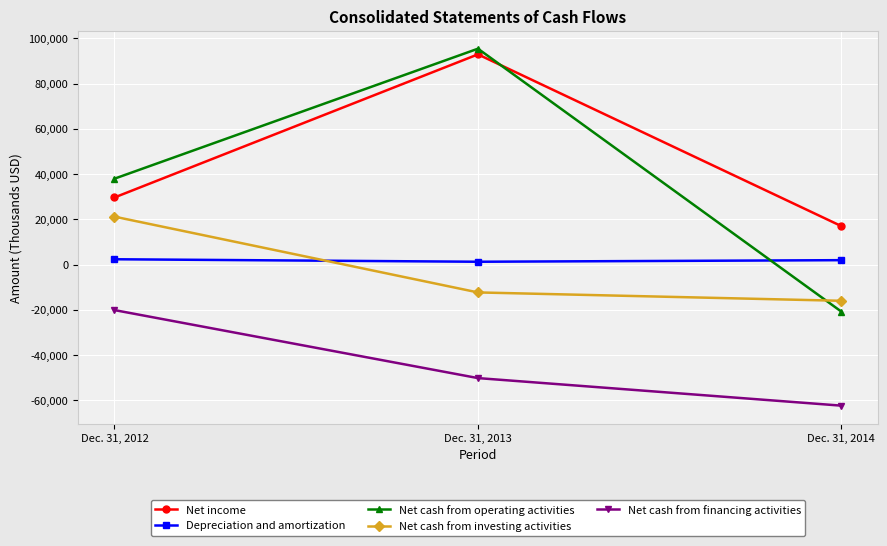

Is it true that Net cash from operating activities equals -30299 at Dec. 31, 2014?

False